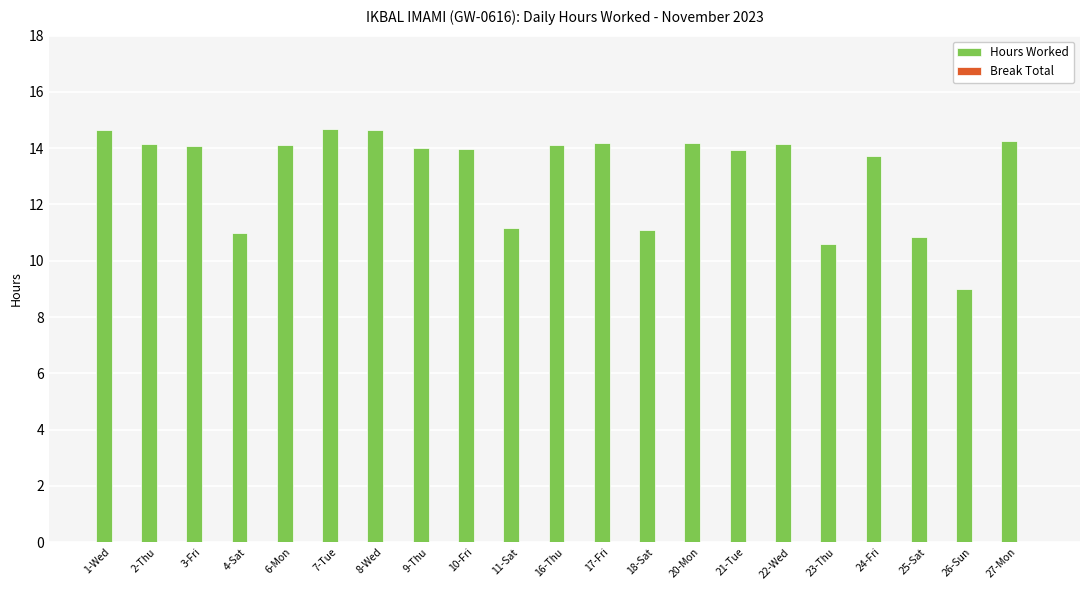

What is the smallest value displayed?

9.0